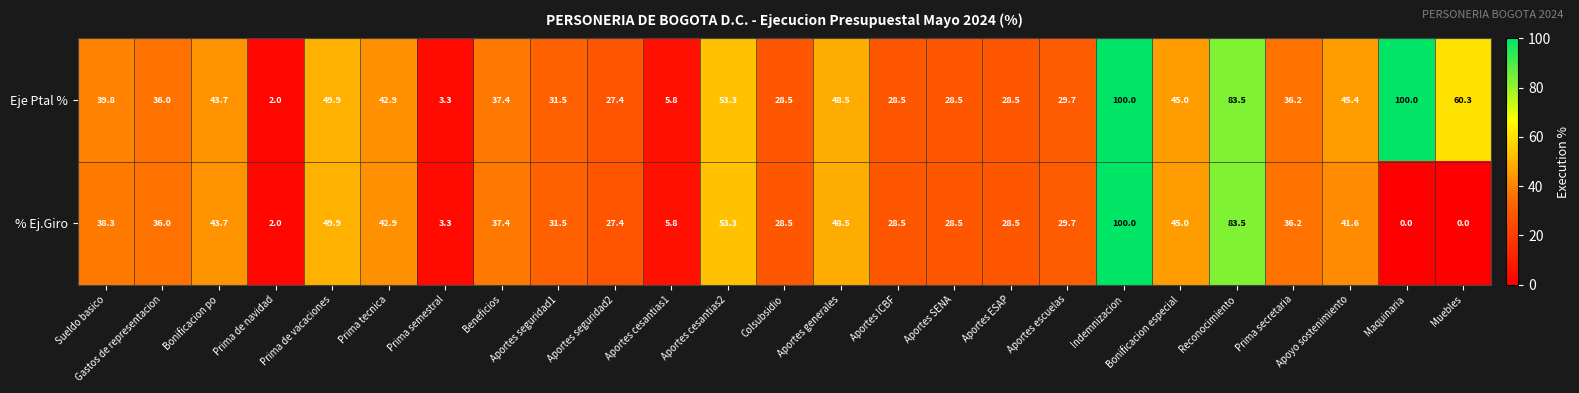

What is the approximate value of Eje Ptal % at Gastos de representacion?

36.0